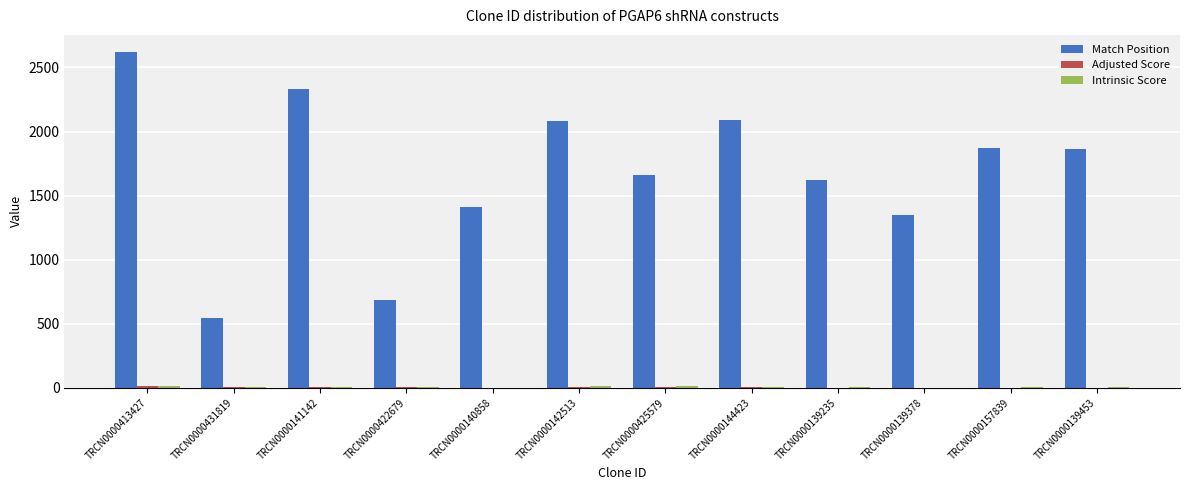

What is the highest value of the Match Position series?

2623.0